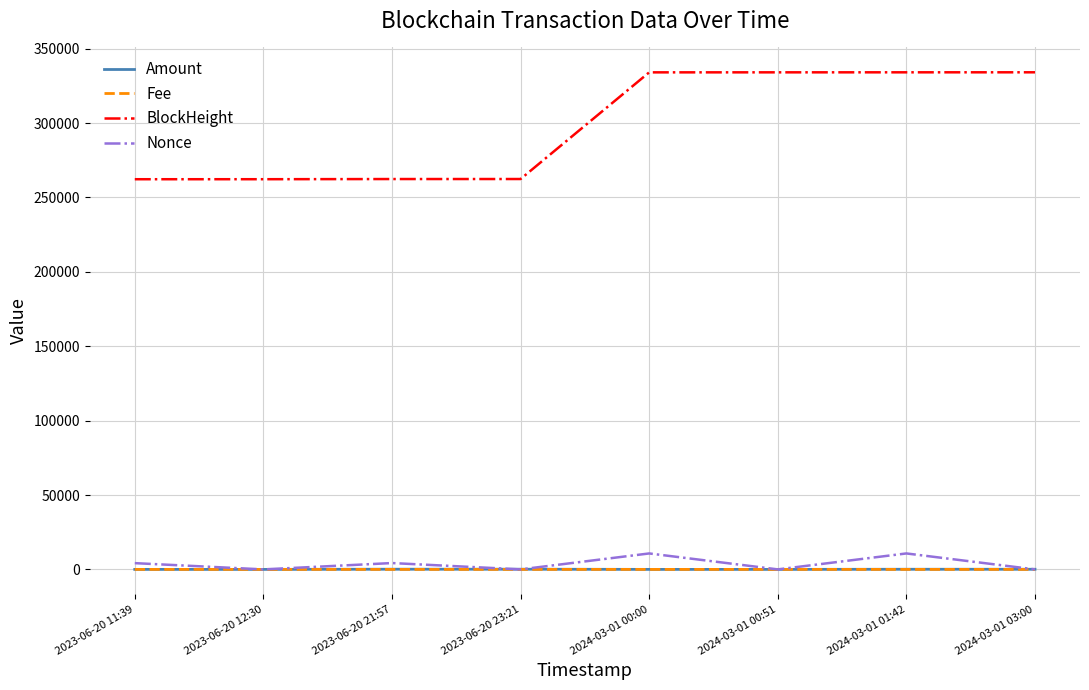

What value does the BlockHeight series have at 2023-06-20 12:30?

262267.0